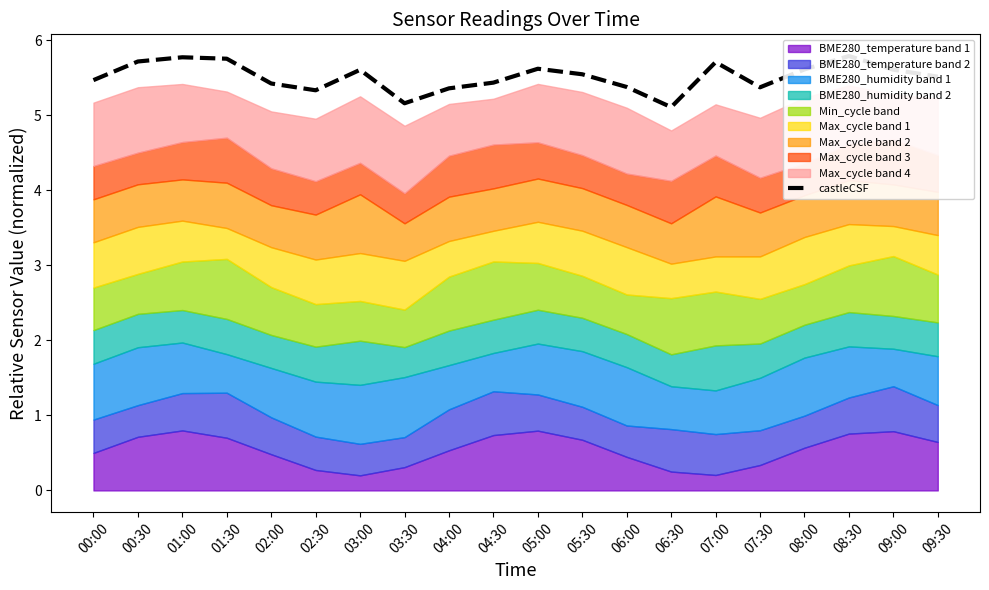

Where is the first local maximum?

01:00